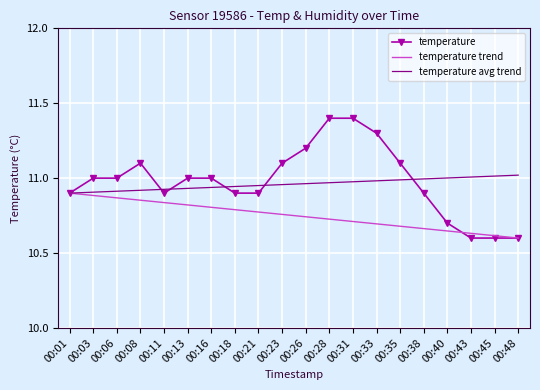

Rank the series at 00:08 from highest to lowest value.

temperature, temperature avg trend, temperature trend